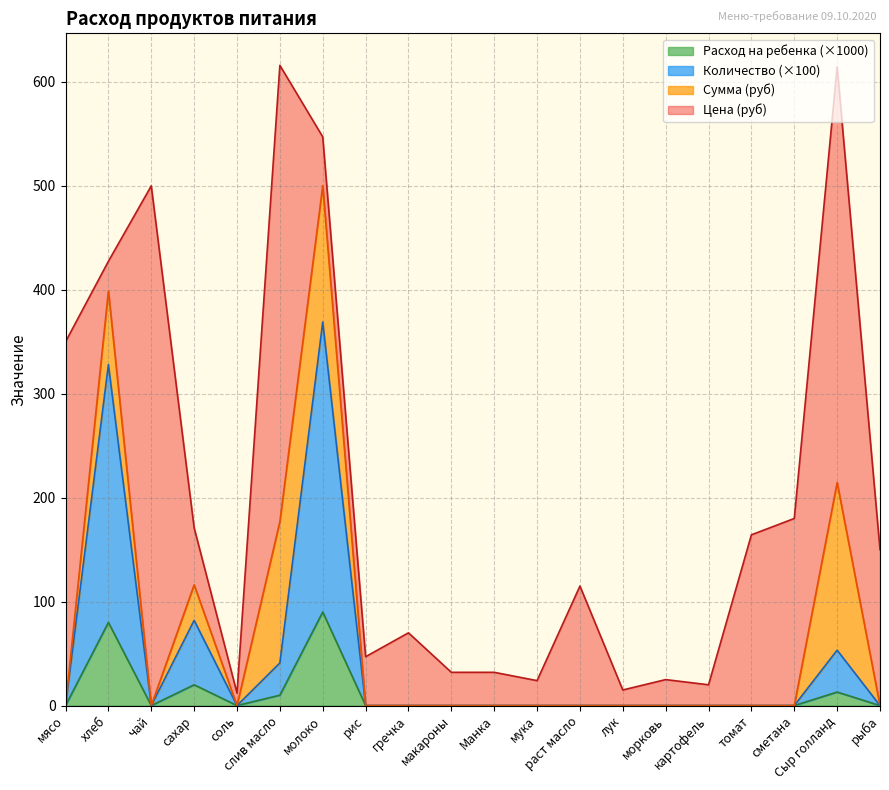

What position from the left is соль?

5